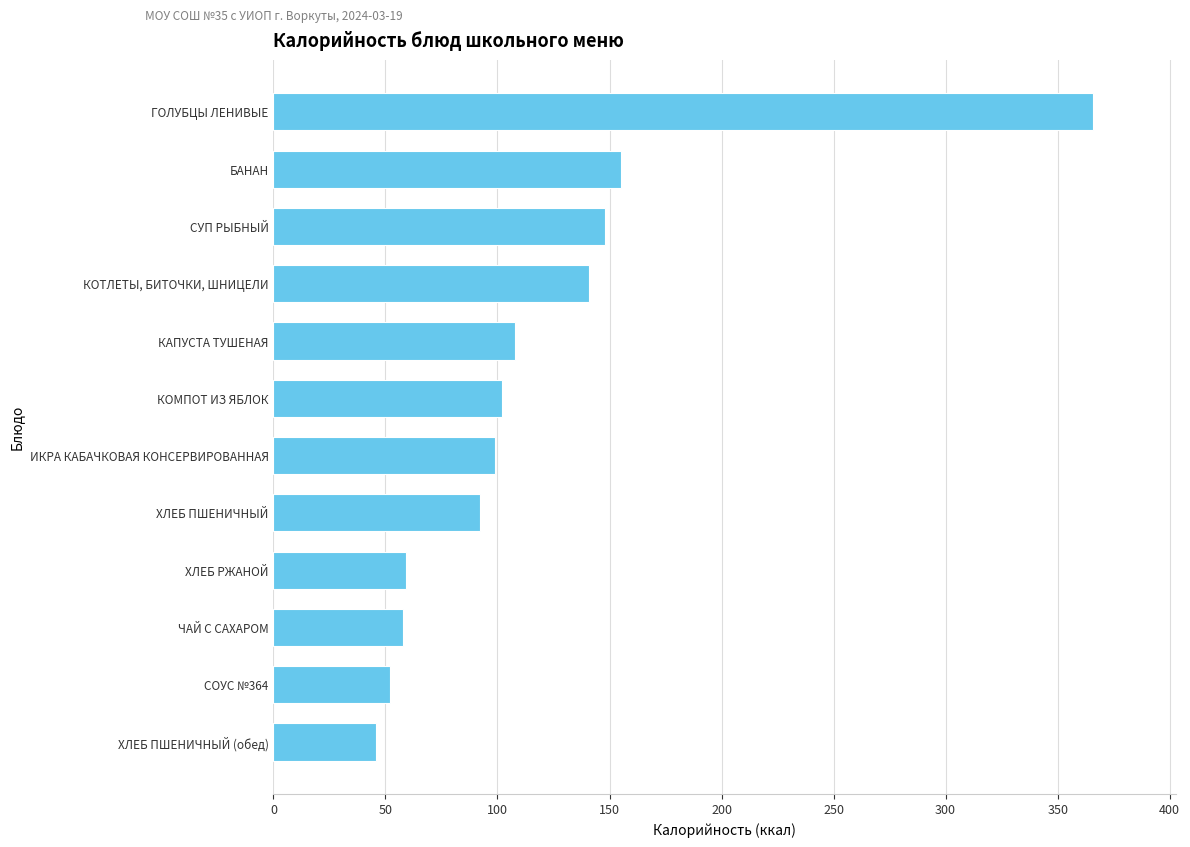

True or false: the data shows 58 at ЧАЙ С САХАРОМ.

True